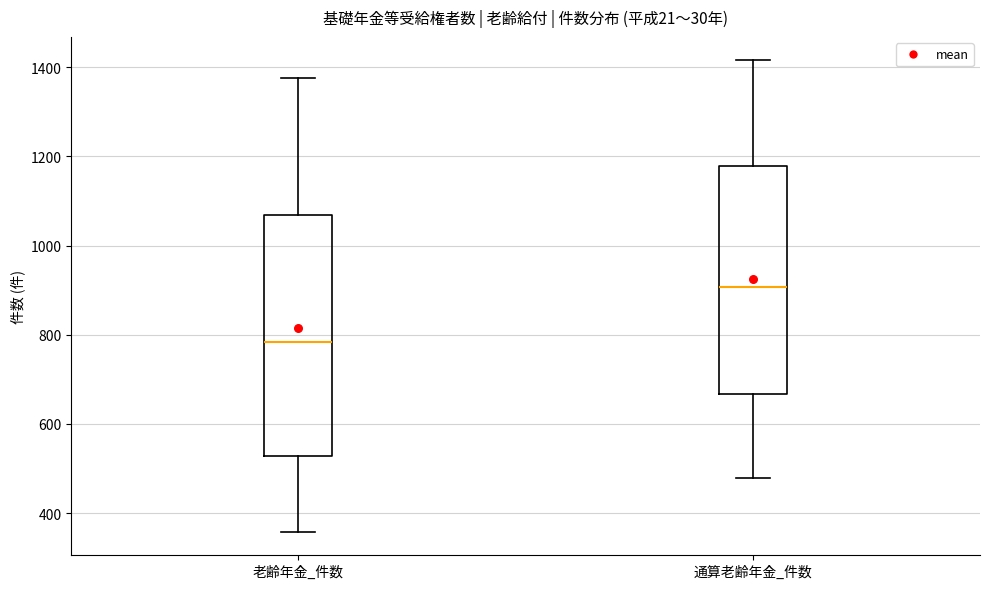

Reading left to right, transcribe this box plot: for each box, give where its median line is, the range the box spans, and where its two whiskers end, as read against the y-axis. The values are not printed on the chart, so give them approximately, as read against the axis.

老齢年金_件数: median 780, box 520 to 1060, whiskers 360 to 1380
通算老齢年金_件数: median 900, box 660 to 1180, whiskers 480 to 1420